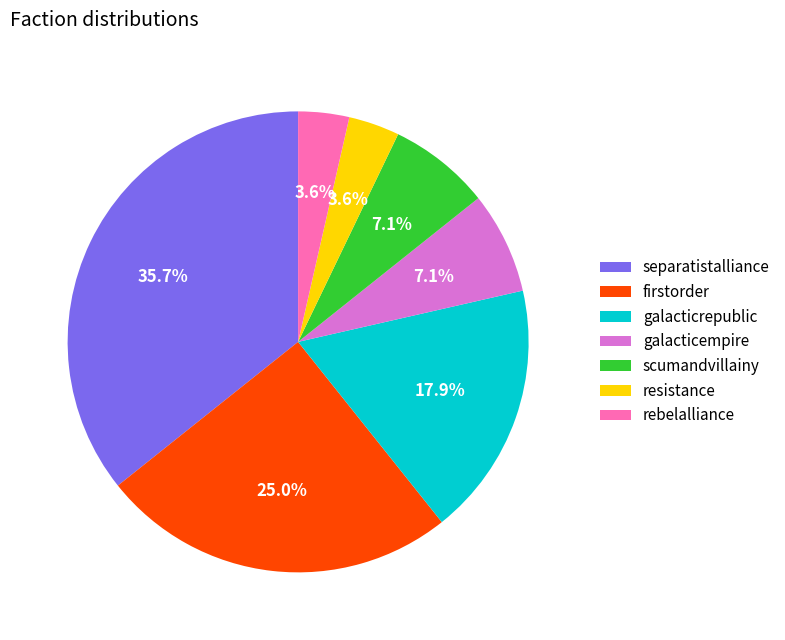

To the nearest percent, what is the combined percentage of galacticempire and scumandvillainy?

14%